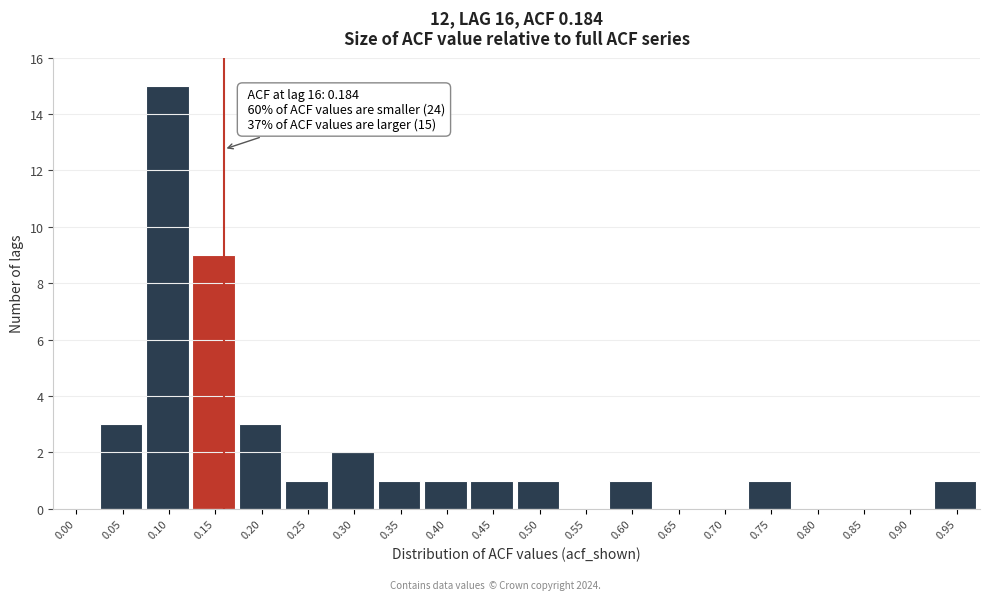

Reading left to right, what are all the values shown in this chart?

0.00=0	0.05=3	0.10=15	0.15=9	0.20=3	0.25=1	0.30=2	0.35=1	0.40=1	0.45=1	0.50=1	0.55=0	0.60=1	0.65=0	0.70=0	0.75=1	0.80=0	0.85=0	0.90=0	0.95=1